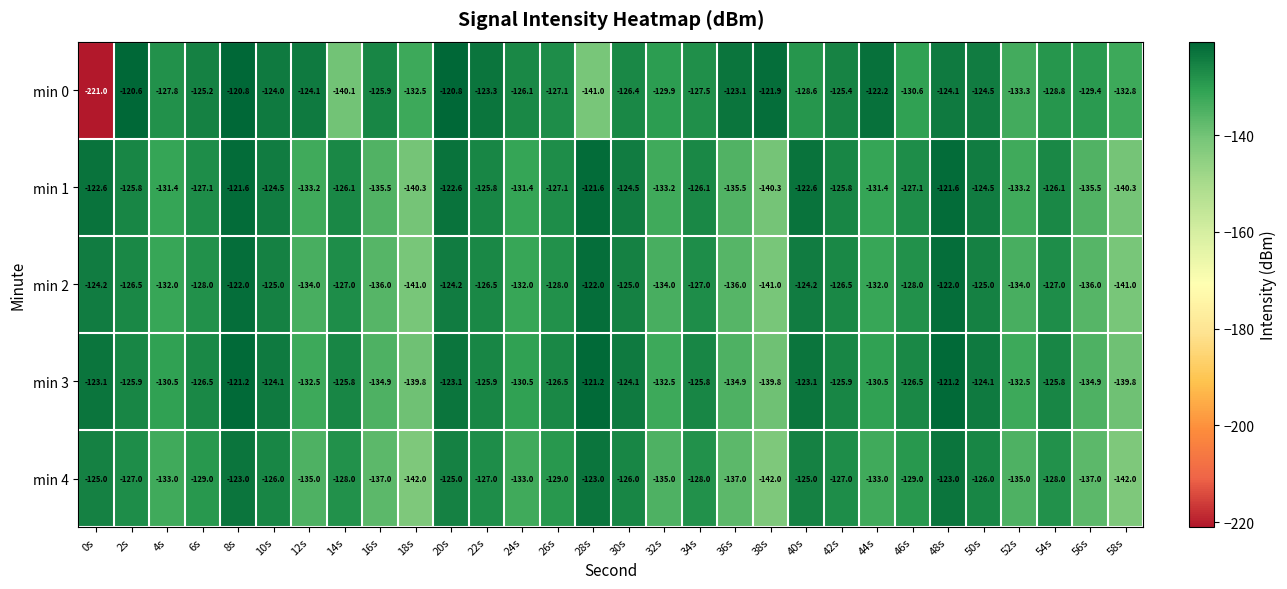

What is the sum of the min 0 values at 52s and 26s?

-260.4